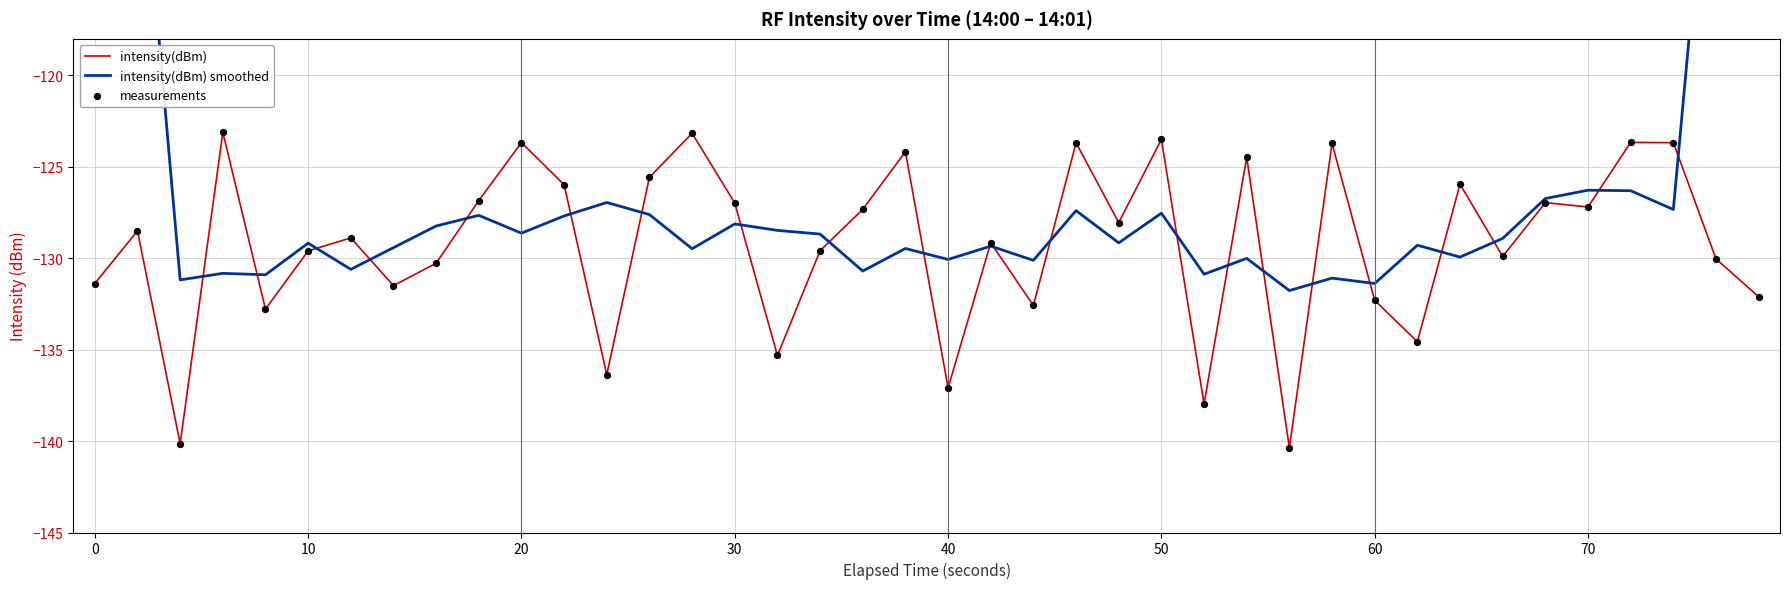

Is the value of intensity(dBm) smoothed at 0 greater than the value of measurements at 40?

Yes